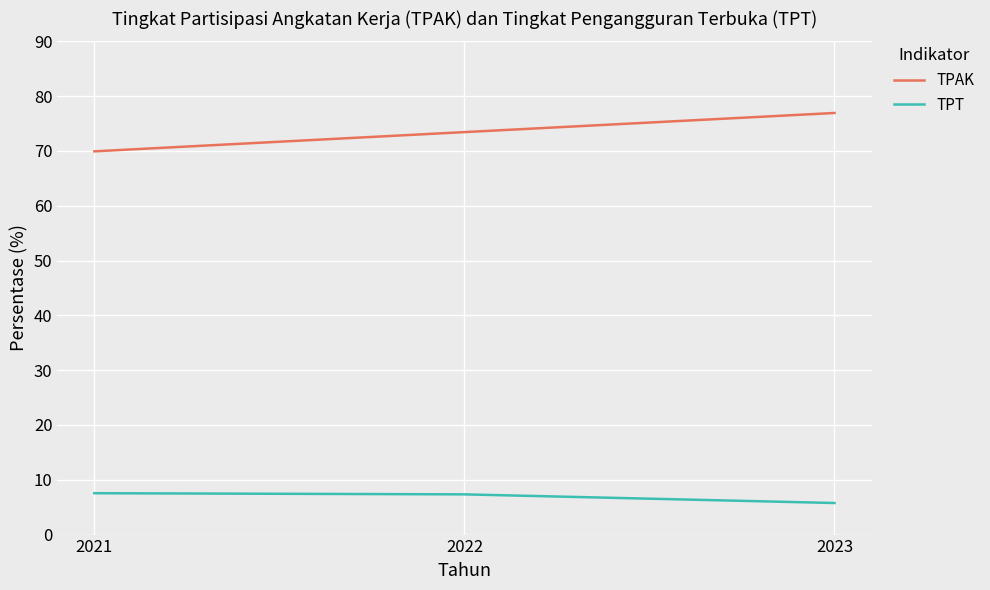

At which category does the chart reach its peak across all series?

2023